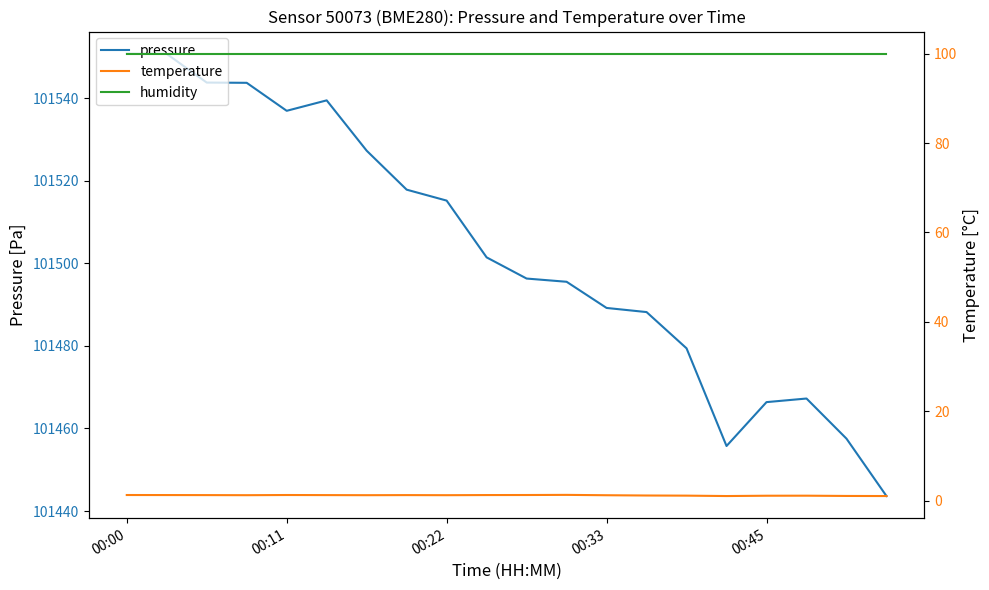

Which series has the largest total across all categories?

pressure